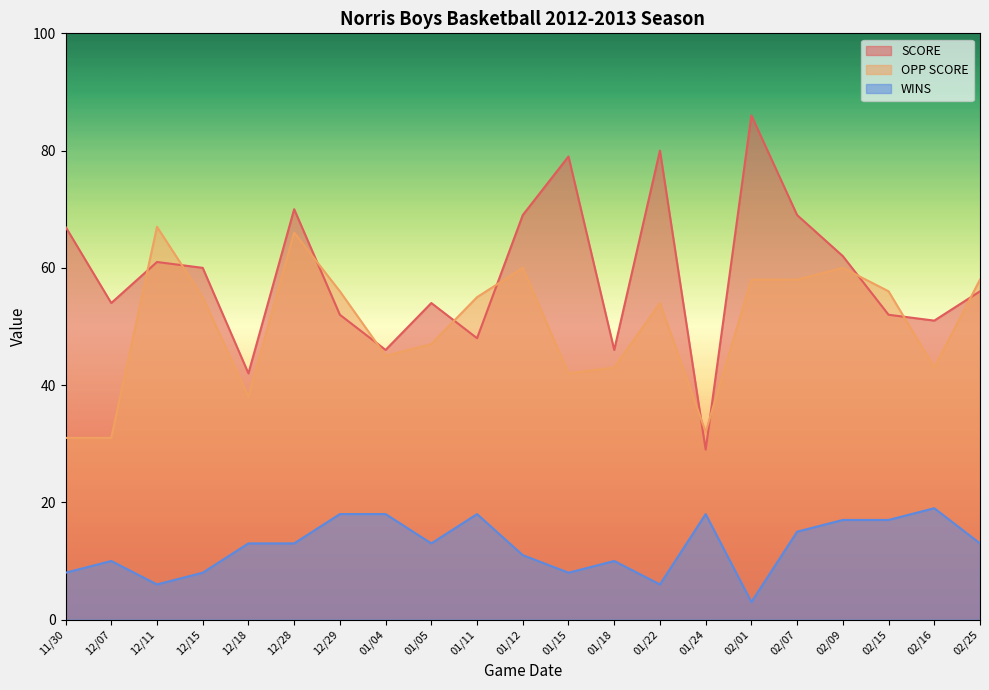

Where does the SCORE series first go above 56?

11/30